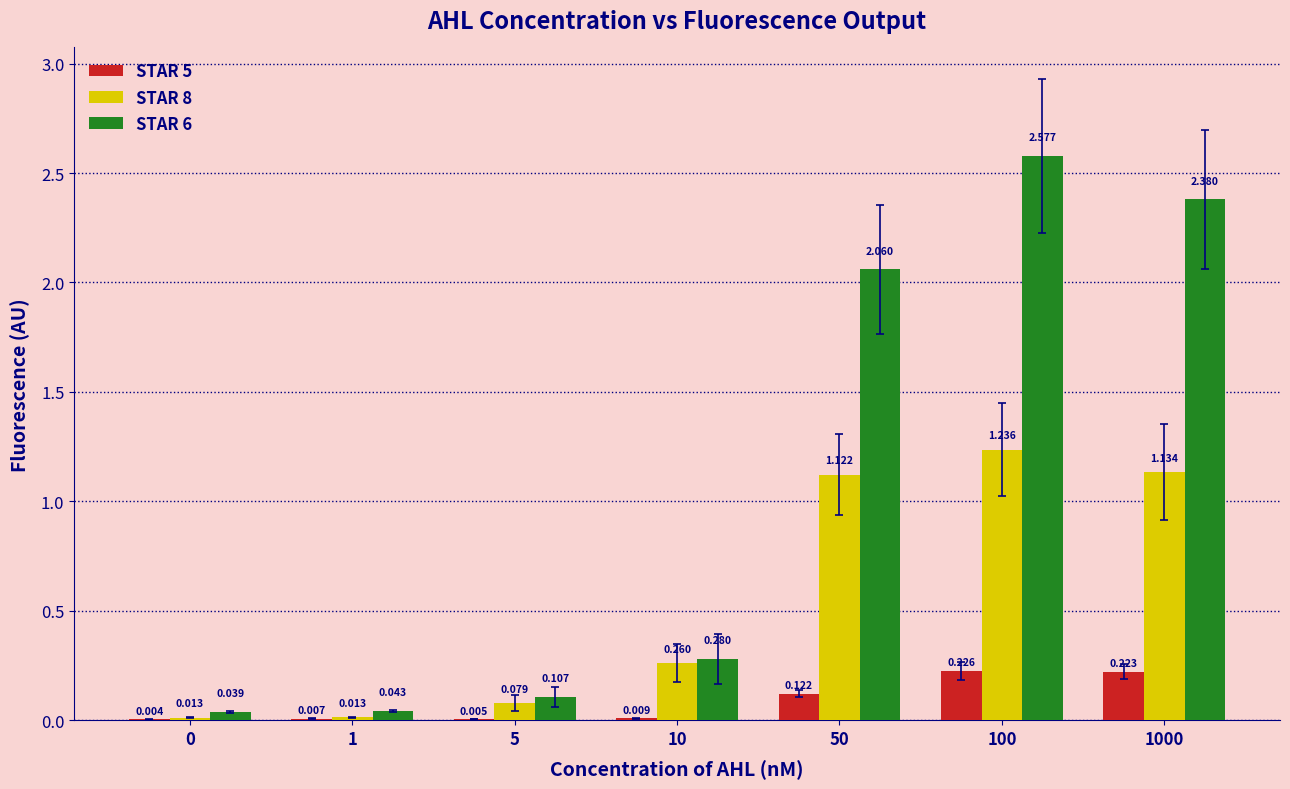

The value of STAR 5 at 1000 is 0.1. True or false?

False